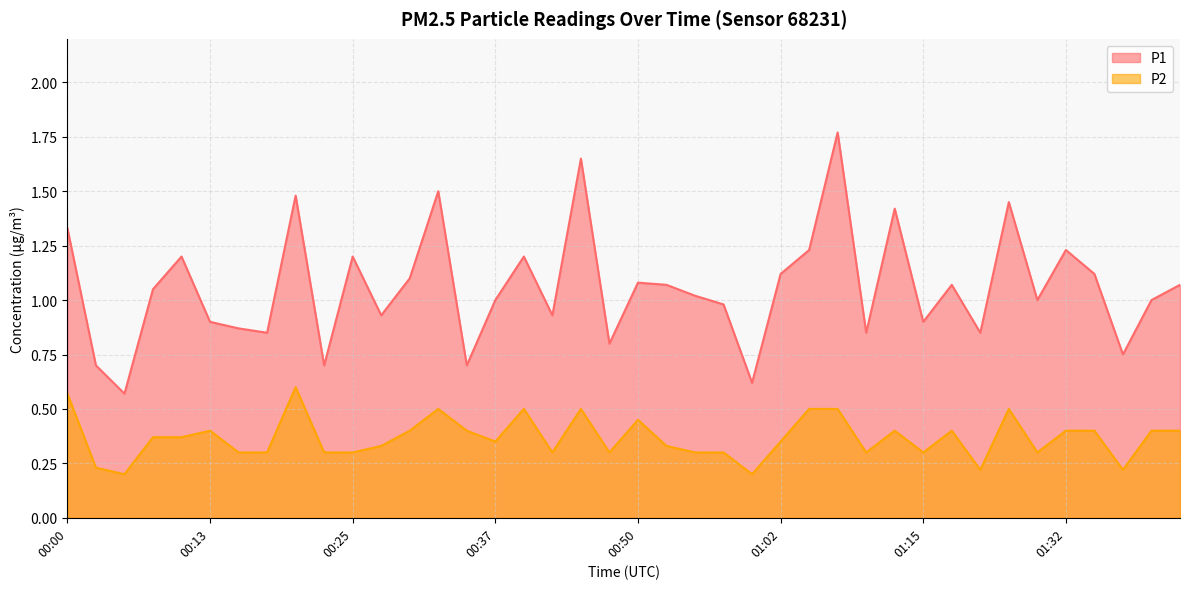

What is the label of the 35th point from the left?

01:30